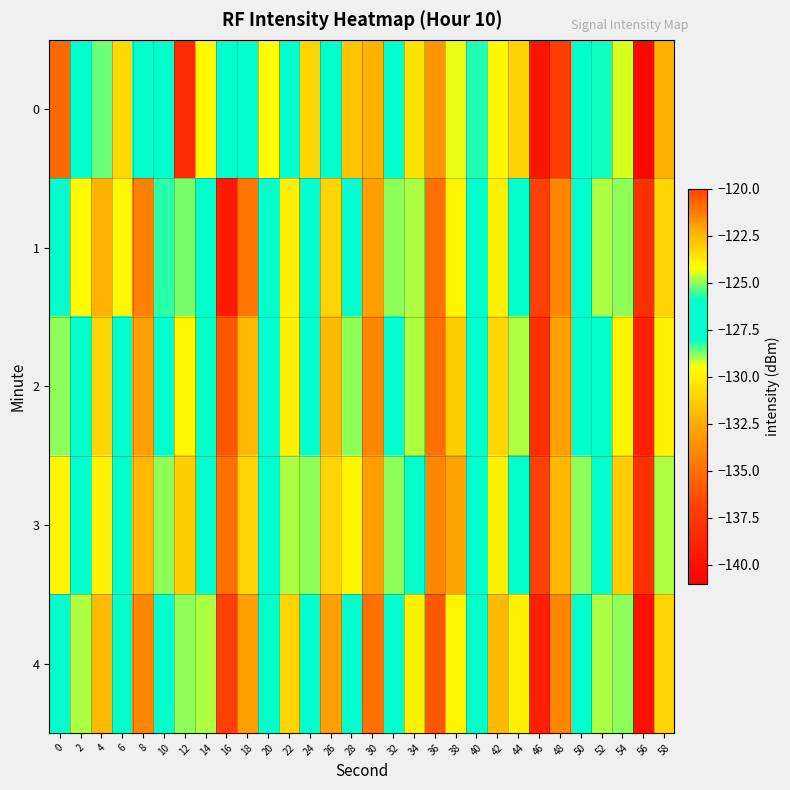

What is the total value across all series at 48?

-670.2